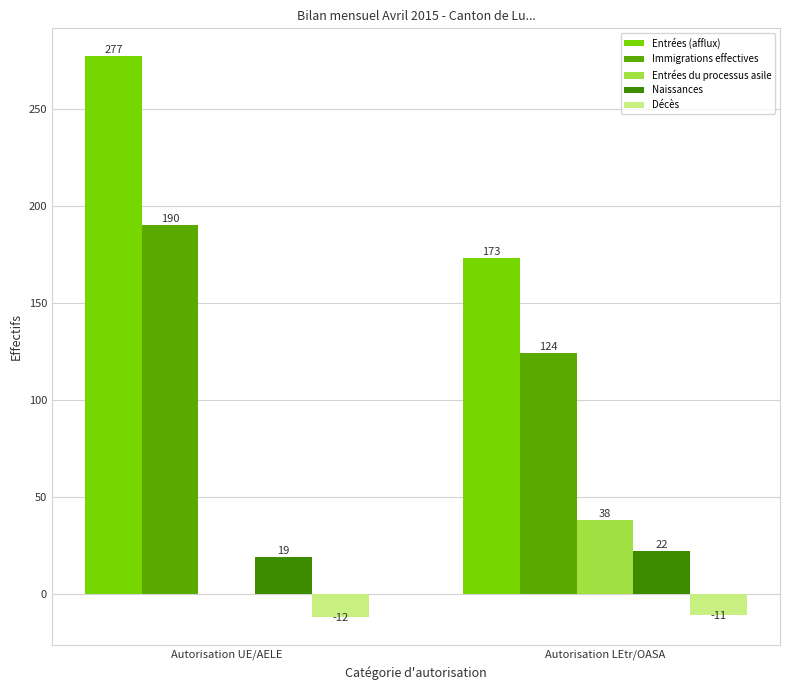

What is the maximum value for Naissances?

22